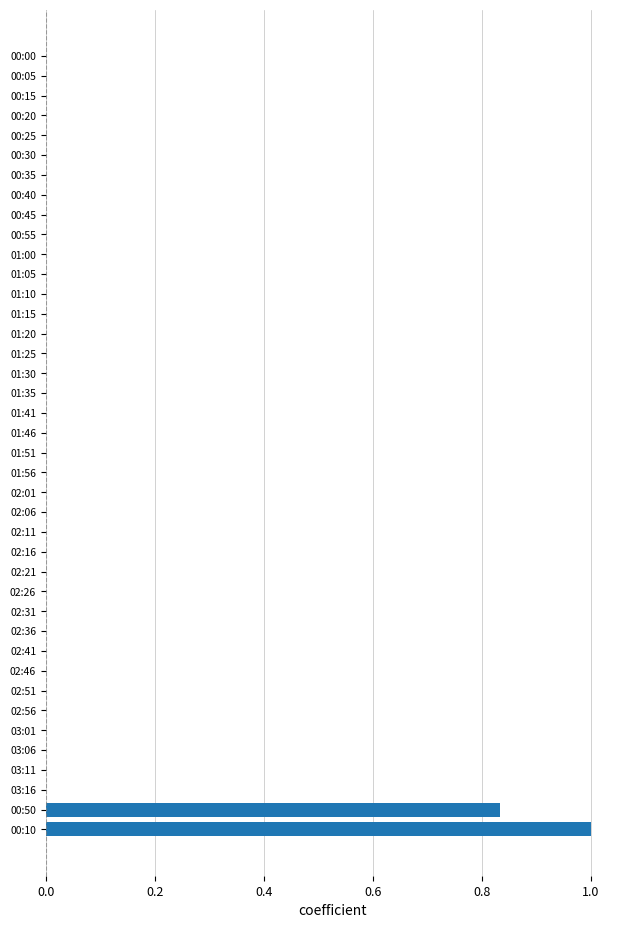

The chart shows a value of -0.4 at 01:51. True or false?

False